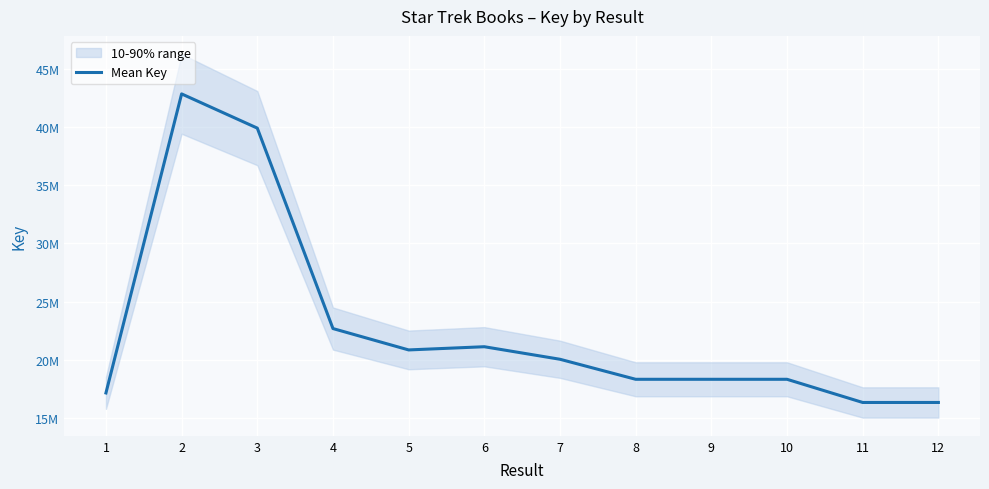

Reading right to left, what are all the values shown in this chart?

16310460	16309404	18305609	18305623	18305644	20030179	21110284	20834404	22674807	39934862	42881600	17130333